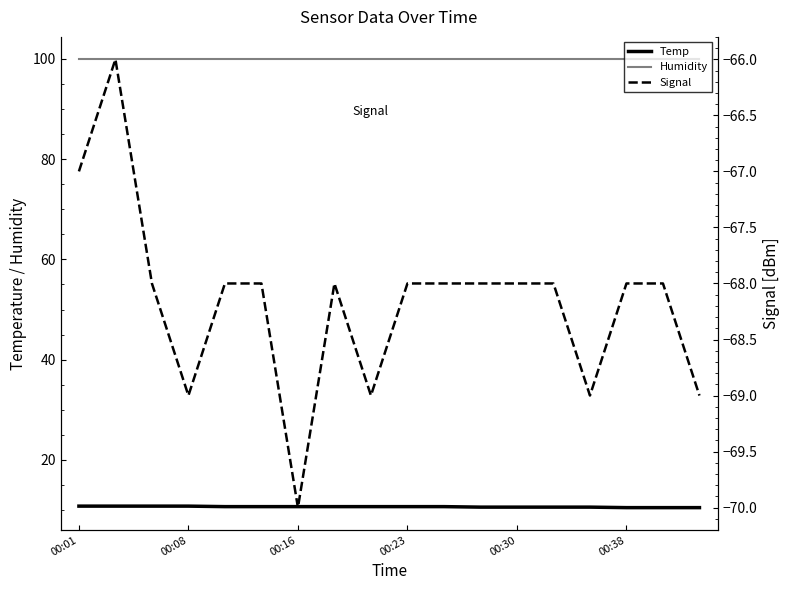

True or false: Humidity and Temp cross at least once.

False